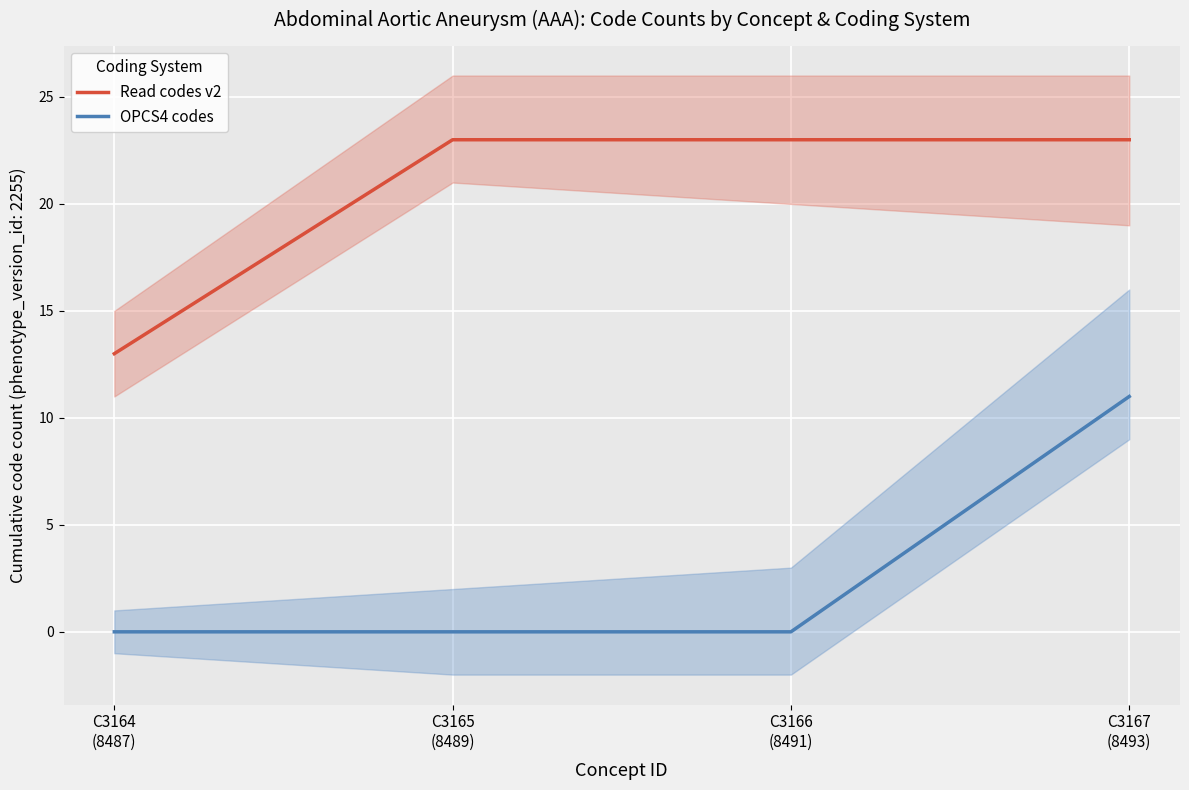

True or false: OPCS4 codes and Read codes v2 cross at least once.

False